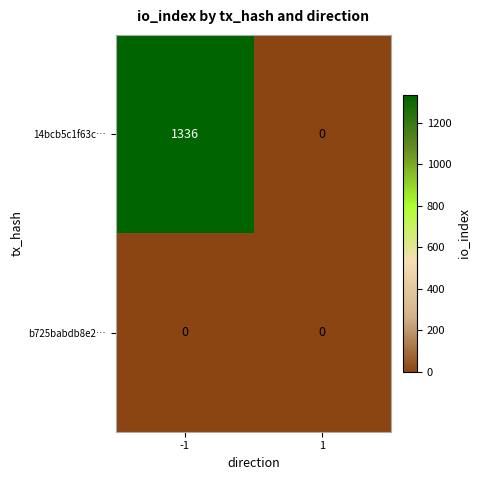

Is it true that 14bcb5c1f63c… equals 0 at 1?

True